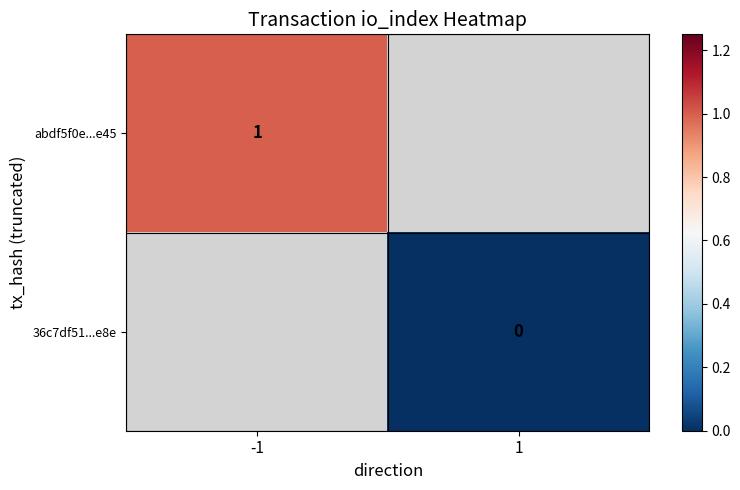

Is it true that abdf5f0e...e45 equals 1 at -1?

True